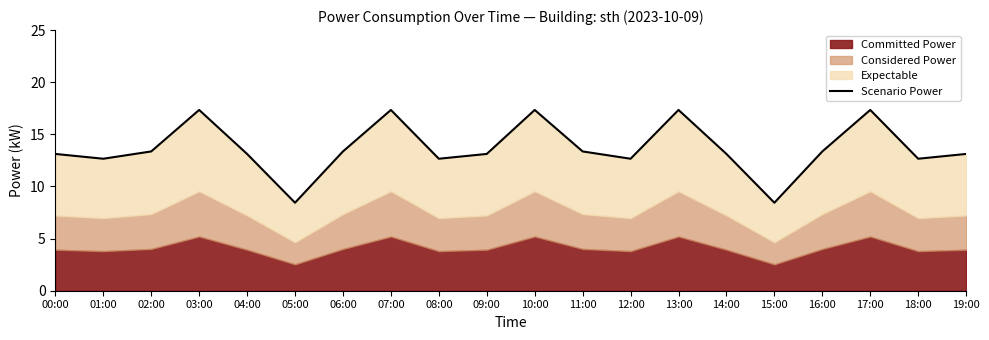

At which category does the chart reach its peak across all series?

03:00